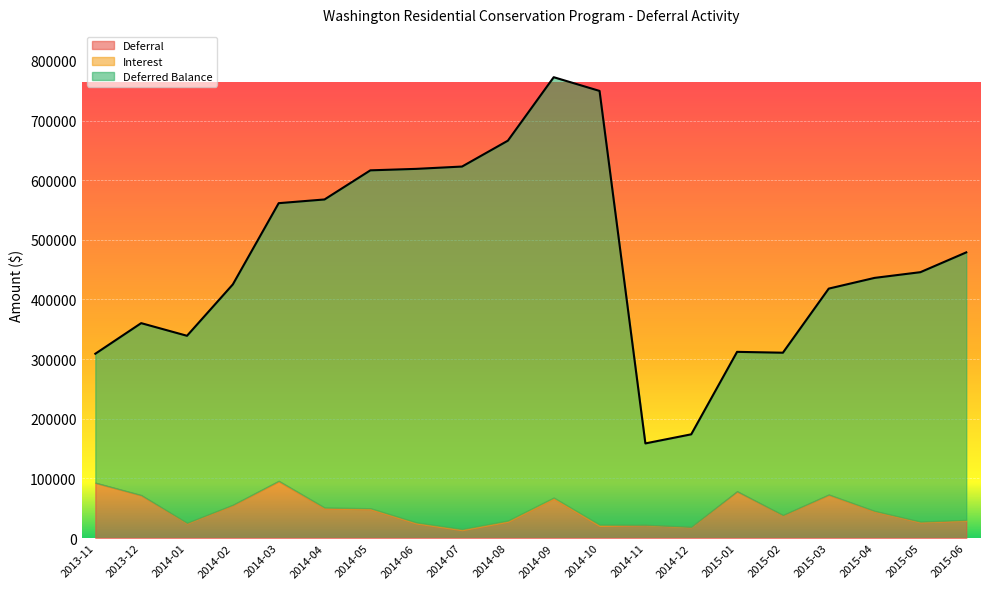

How many values in the Interest series are below 1019?

10